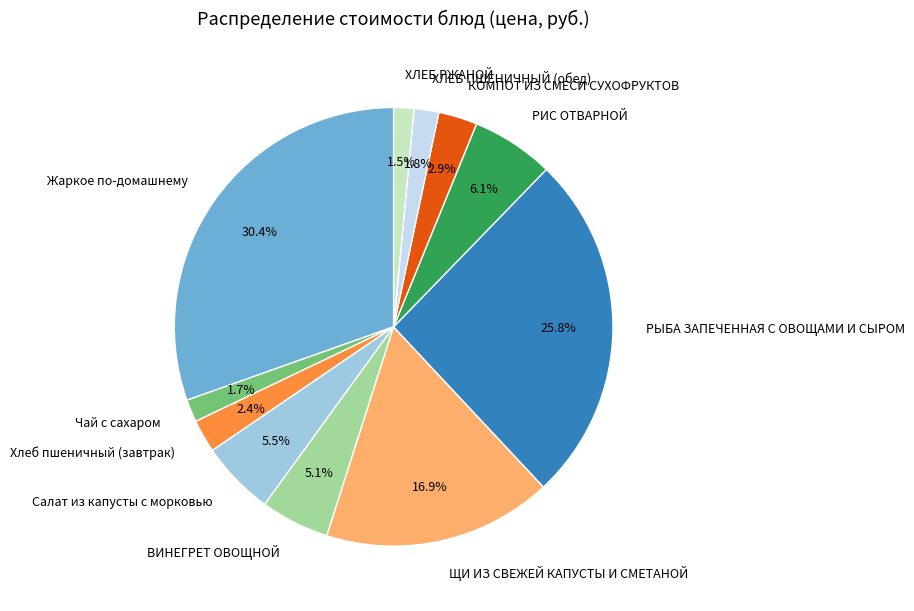

To the nearest percent, what is the combined percentage of КОМПОТ ИЗ СМЕСИ СУХОФРУКТОВ and ВИНЕГРЕТ ОВОЩНОЙ?

8%